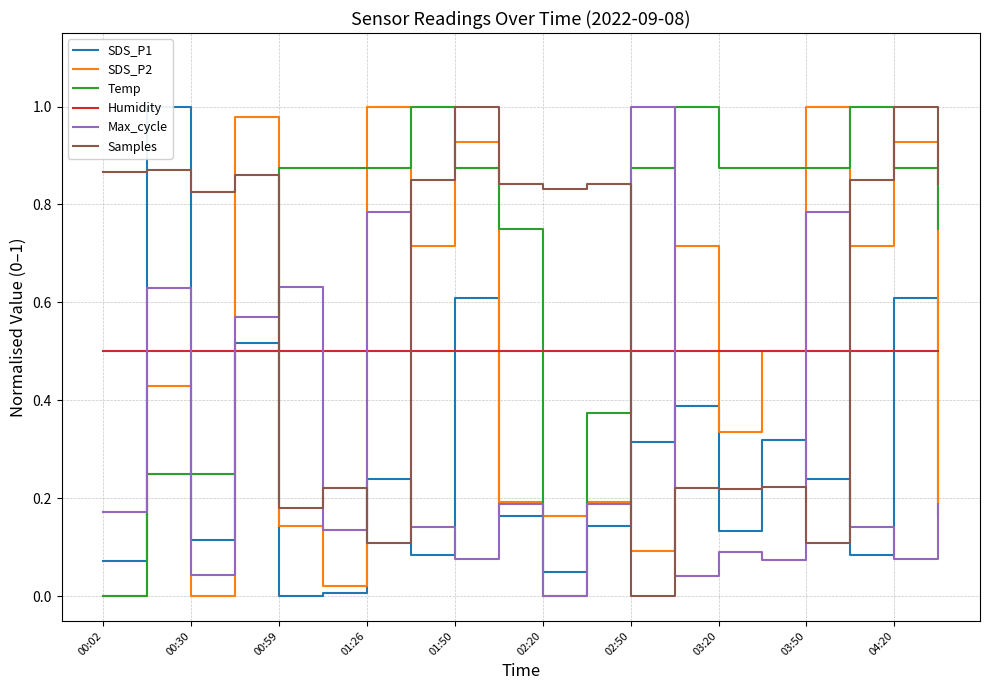

After their last crossing, which series has the higher values: Max_cycle or Samples?

Samples